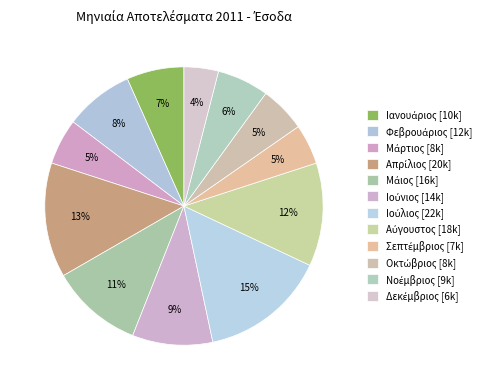

To the nearest percent, what is the combined percentage of Νοέμβριος and Απρίλιος?

19%